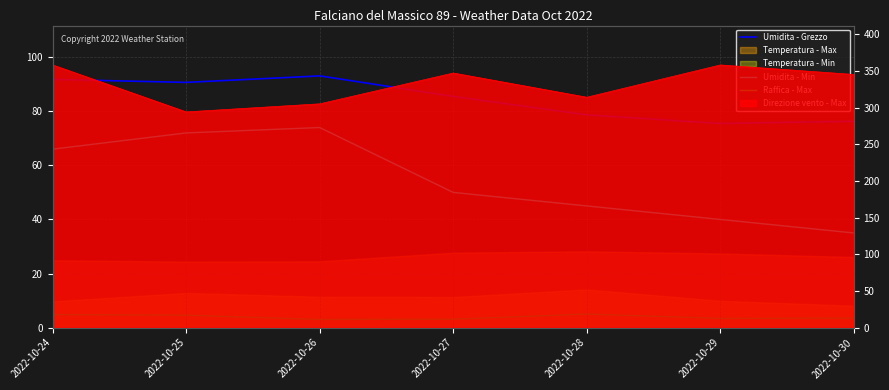

True or false: Raffica - Max and Umidita - Grezzo cross at least once.

False